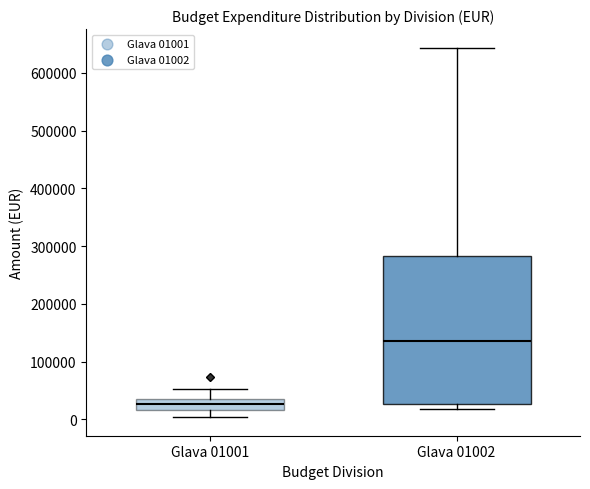

Which box's median line is the highest?

Glava 01002